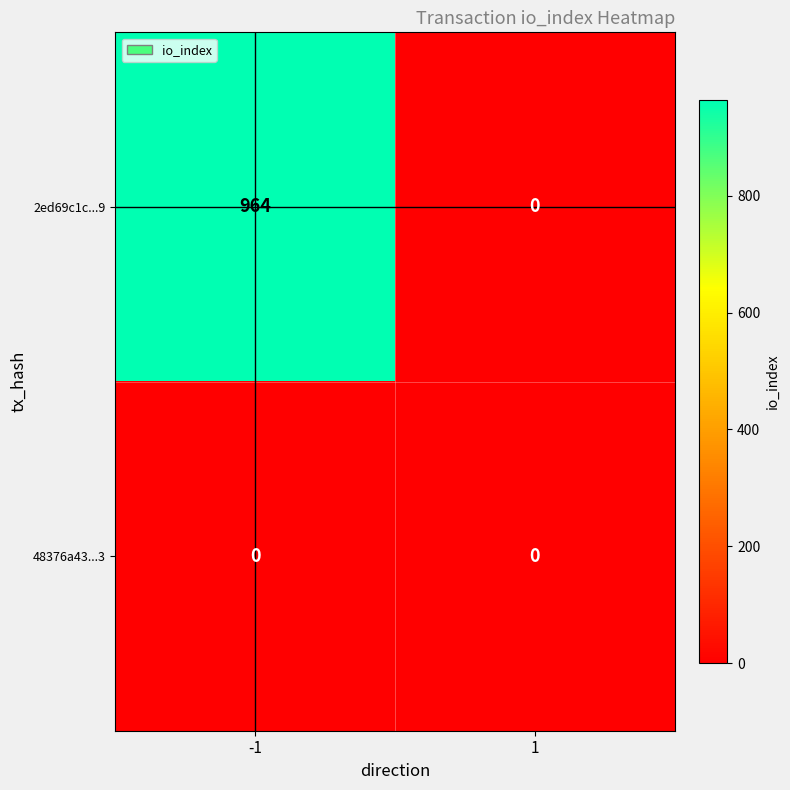

Which series has the largest total across all categories?

2ed69c1c...9